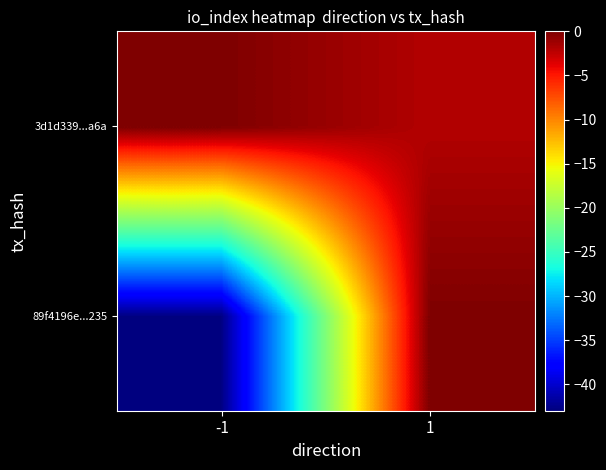

Reading left to right, extract all data points from this chart.

89f4196e...235: -1=-43	1=0
3d1d339...a6a: -1=0	1=-2